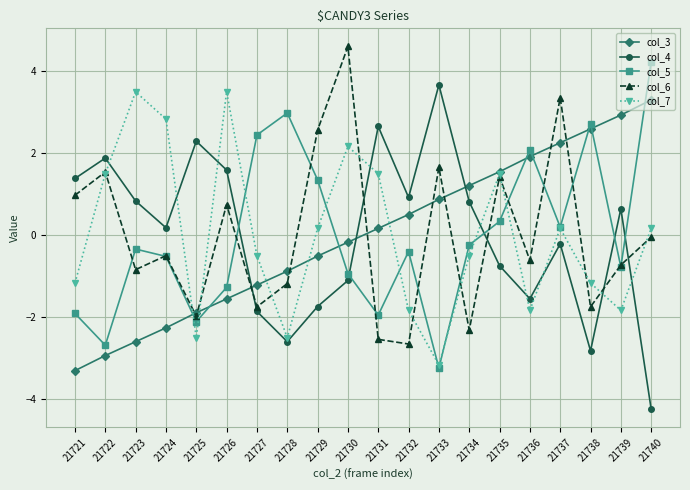

What is the greatest value displayed?

4.6